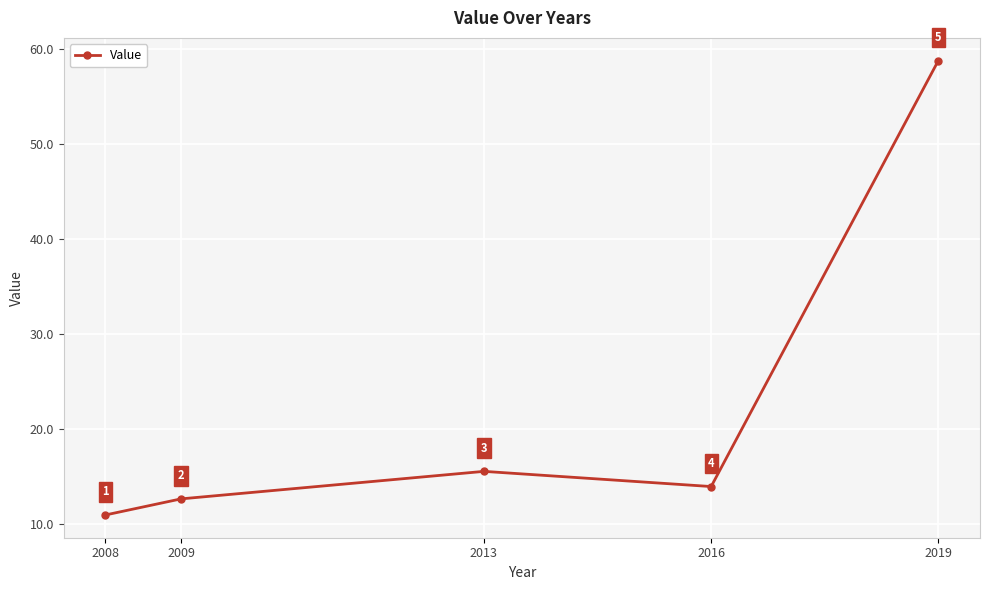

The value at 2008 is 10.9. True or false?

True